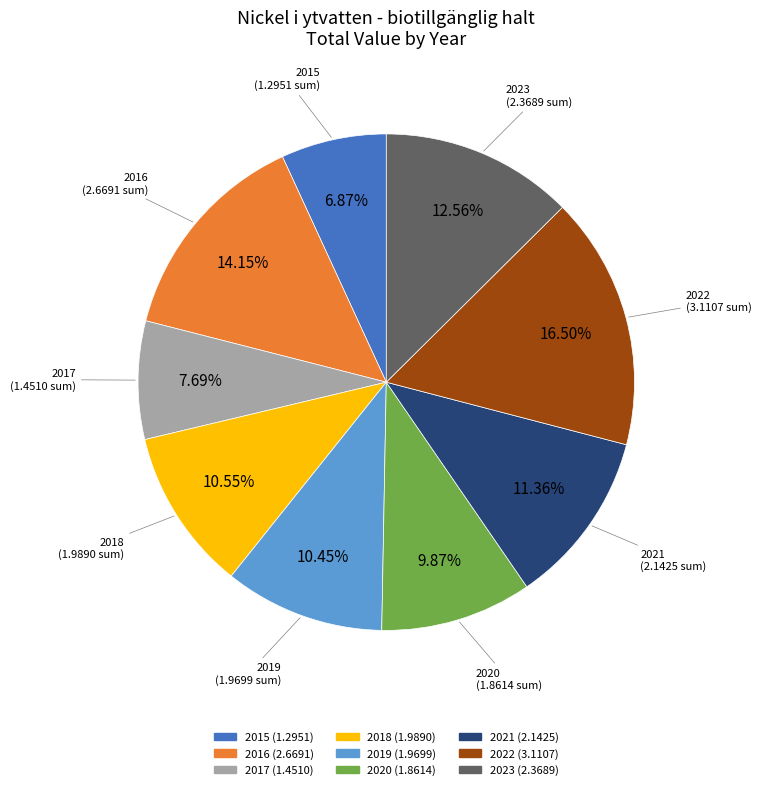

To the nearest percent, what is the average slice percentage?

11%